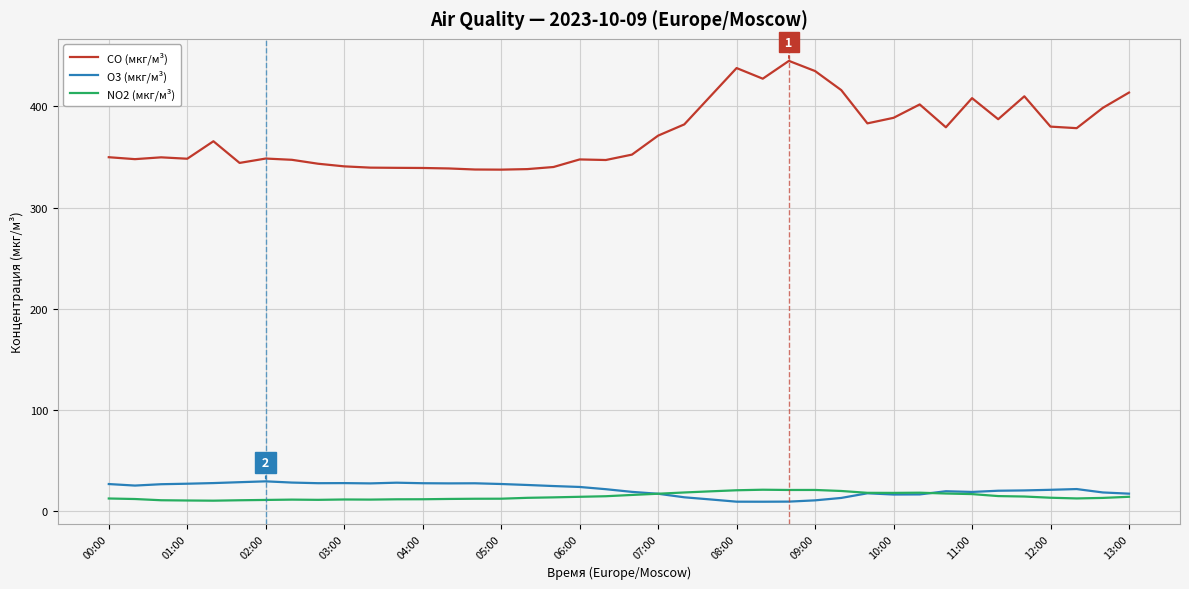

True or false: NO2 (мкг/м³) and CO (мкг/м³) intersect in this chart.

False